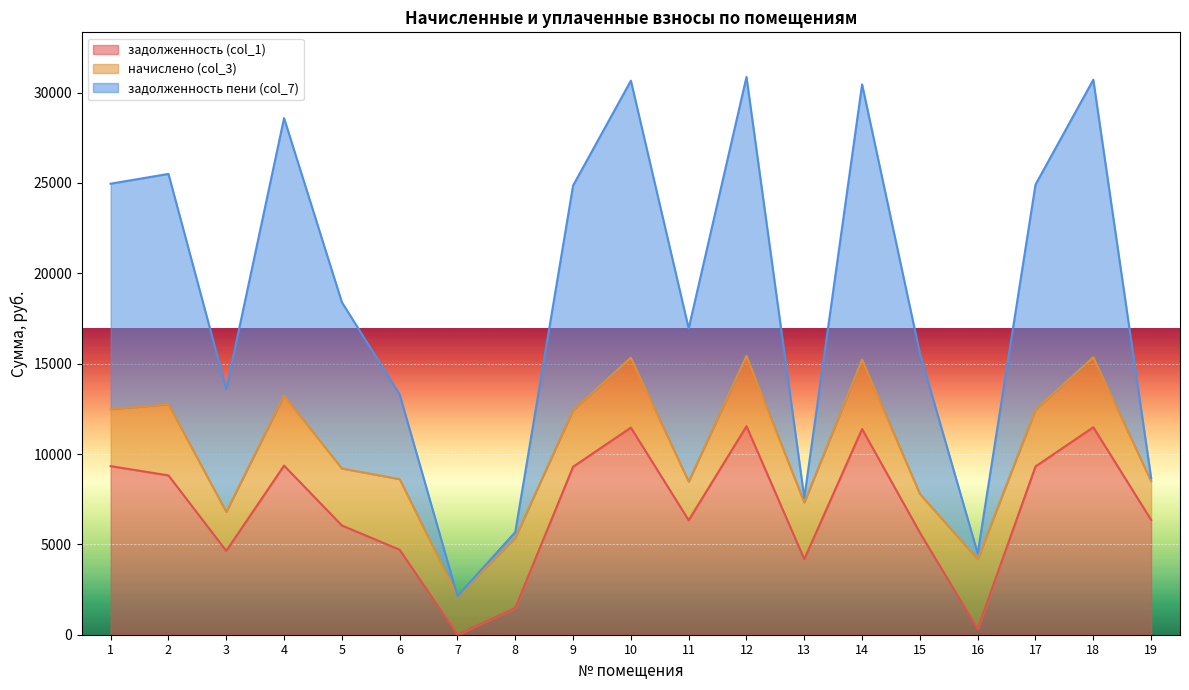

True or false: задолженность (col_1) and задолженность пени (col_7) cross at least once.

False